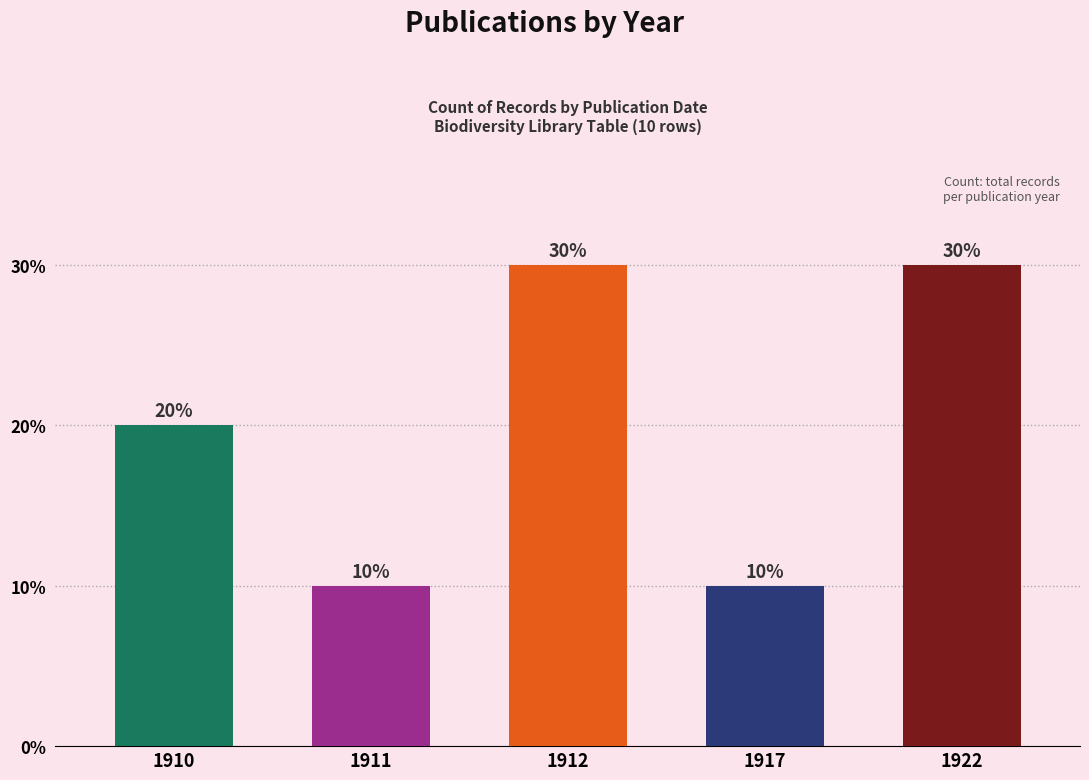

Count the values in the range 10 to 30.

5